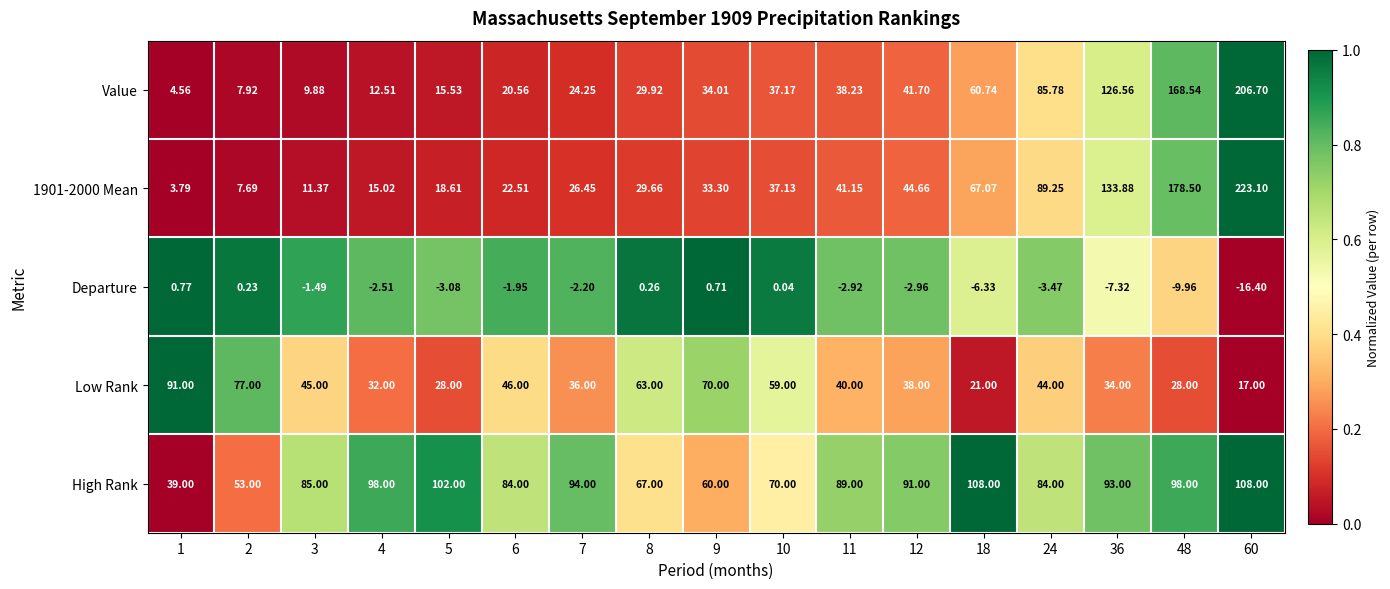

Which series has the largest total across all categories?

High Rank